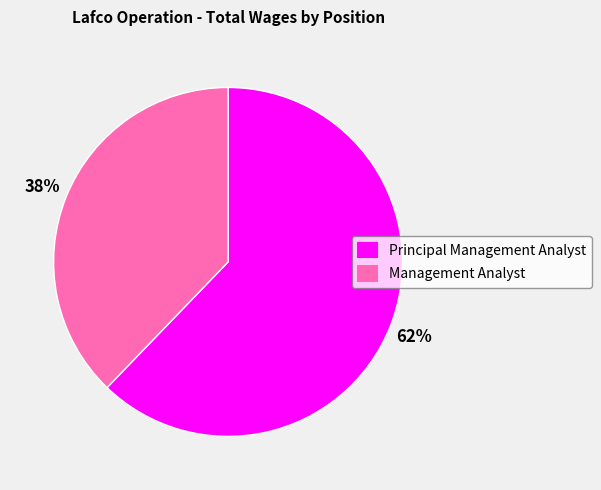

Is there any slice that represents more than half of the pie?

Yes